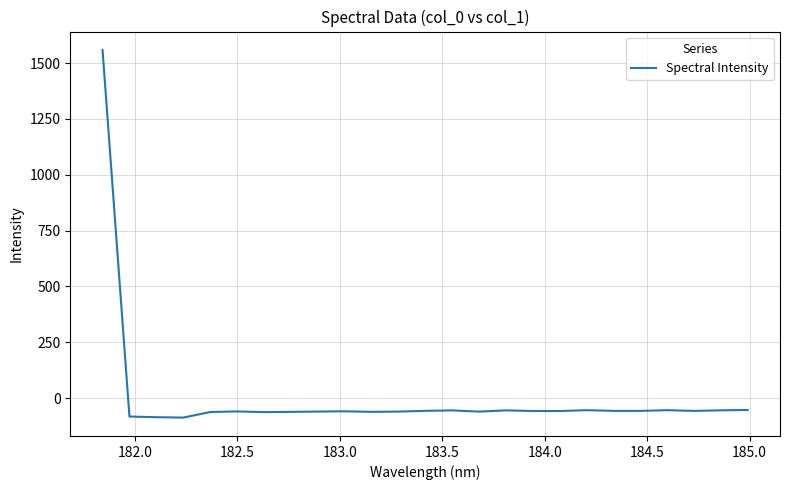

What is the difference between the second highest and second lowest values?

32.3